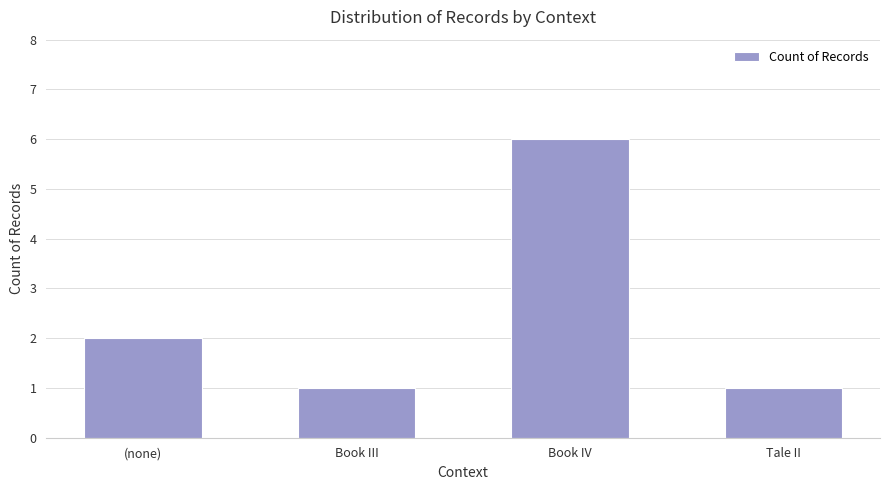

Which label corresponds to the largest value in the chart?

Book IV